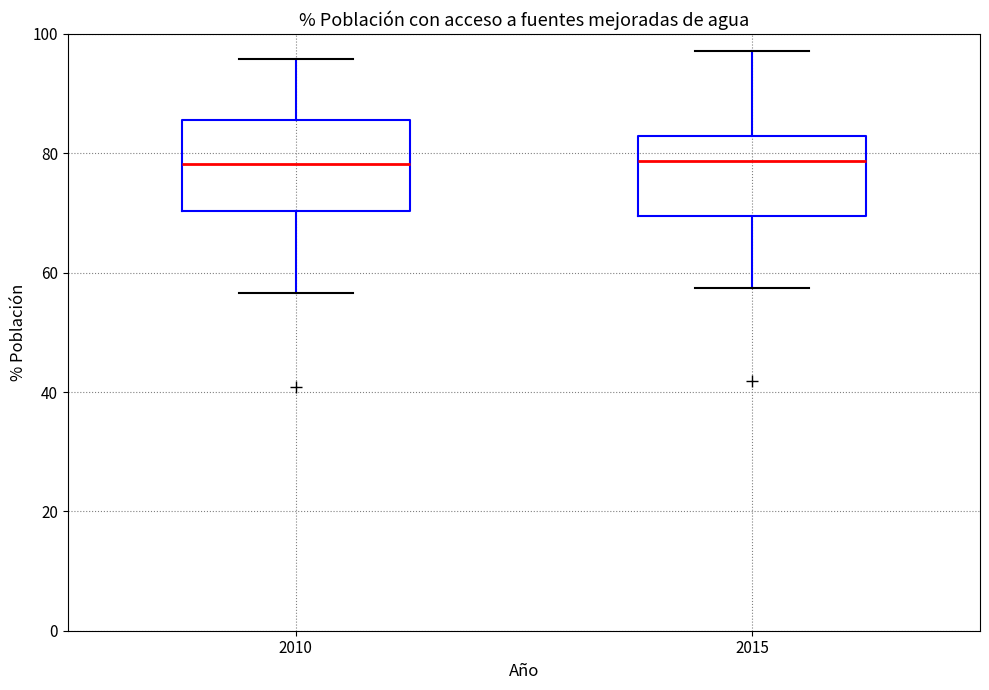

Reading left to right, read every box against the y-axis: the position of its median line, the range the box covers, and the ends of its whiskers. The values are not printed on the chart, so give them approximately, as read against the axis.

2010: median 78, box 70 to 86, whiskers 56 to 96
2015: median 78, box 70 to 82, whiskers 58 to 98